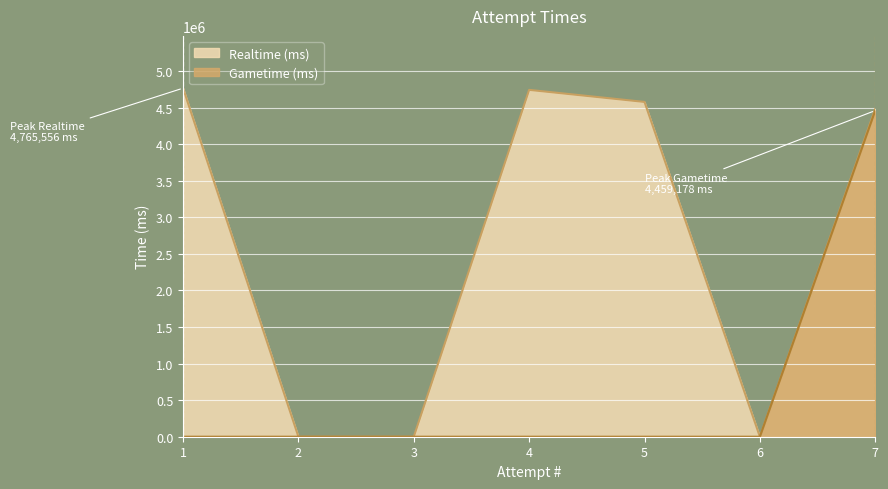

How many positive values does the Realtime (ms) series have?

4